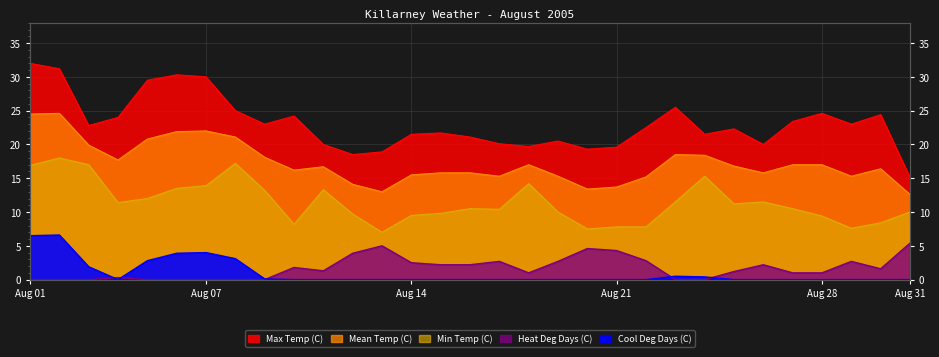

Reading right to left, what are all the values shown in this chart?

Max Temp (C): 15.1	24.4	23.0	24.6	23.4	20.0	22.3	21.5	25.5	22.5	19.6	19.3	20.5	19.7	20.1	21.1	21.7	21.5	18.9	18.5	20.0	24.2	23.0	25.0	30.0	30.3	29.5	24.0	22.8	31.2	32.0
Min Temp (C): 10.0	8.4	7.6	9.4	10.5	11.5	11.2	15.3	11.5	7.8	7.8	7.5	10.0	14.2	10.4	10.5	9.8	9.5	7.0	9.7	13.3	8.2	13.2	17.2	13.9	13.5	12.0	11.4	17.0	18.0	16.9
Mean Temp (C): 12.6	16.4	15.3	17.0	17.0	15.8	16.8	18.4	18.5	15.2	13.7	13.4	15.3	17.0	15.3	15.8	15.8	15.5	13.0	14.1	16.7	16.2	18.1	21.1	22.0	21.9	20.8	17.7	19.9	24.6	24.5
Heat Deg Days (C): 5.4	1.6	2.7	1.0	1.0	2.2	1.2	0.0	0.0	2.8	4.3	4.6	2.7	1.0	2.7	2.2	2.2	2.5	5.0	3.9	1.3	1.8	0.0	0.0	0.0	0.0	0.0	0.3	0.0	0.0	0.0
Cool Deg Days (C): 0.0	0.0	0.0	0.0	0.0	0.0	0.0	0.4	0.5	0.0	0.0	0.0	0.0	0.0	0.0	0.0	0.0	0.0	0.0	0.0	0.0	0.0	0.1	3.1	4.0	3.9	2.8	0.0	1.9	6.6	6.5